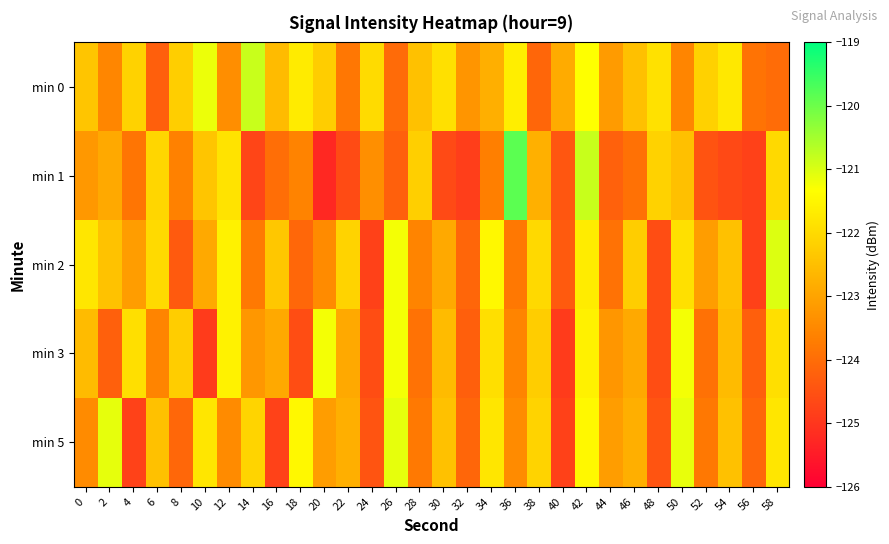

Rank the series at 50 from lowest to highest value.

min 0, min 1, min 2, min 3, min 5